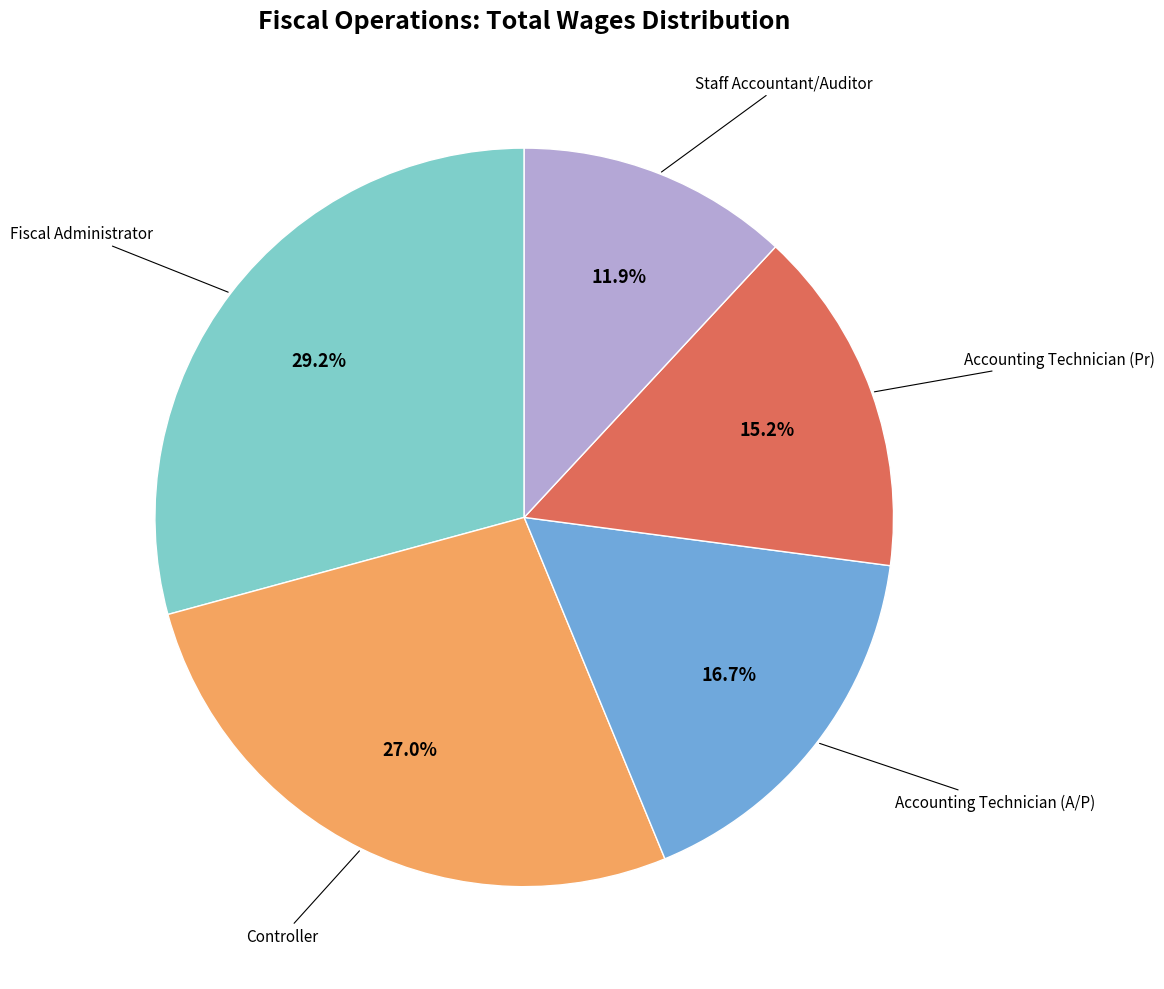

Is there a majority slice in this chart?

No